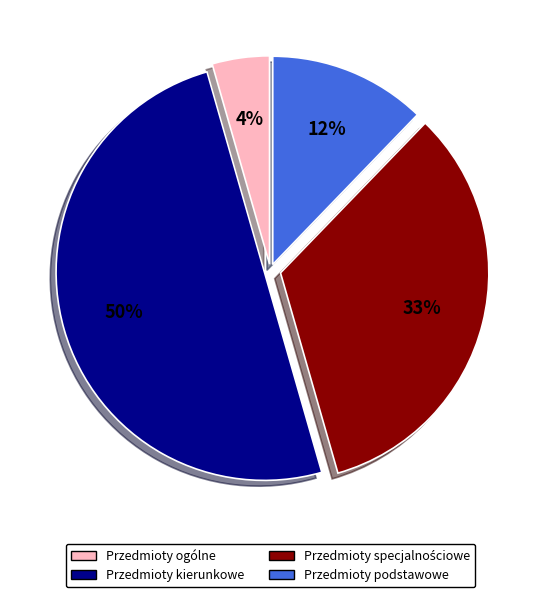

To the nearest percent, what percentage of the pie is Przedmioty ogólne?

4%